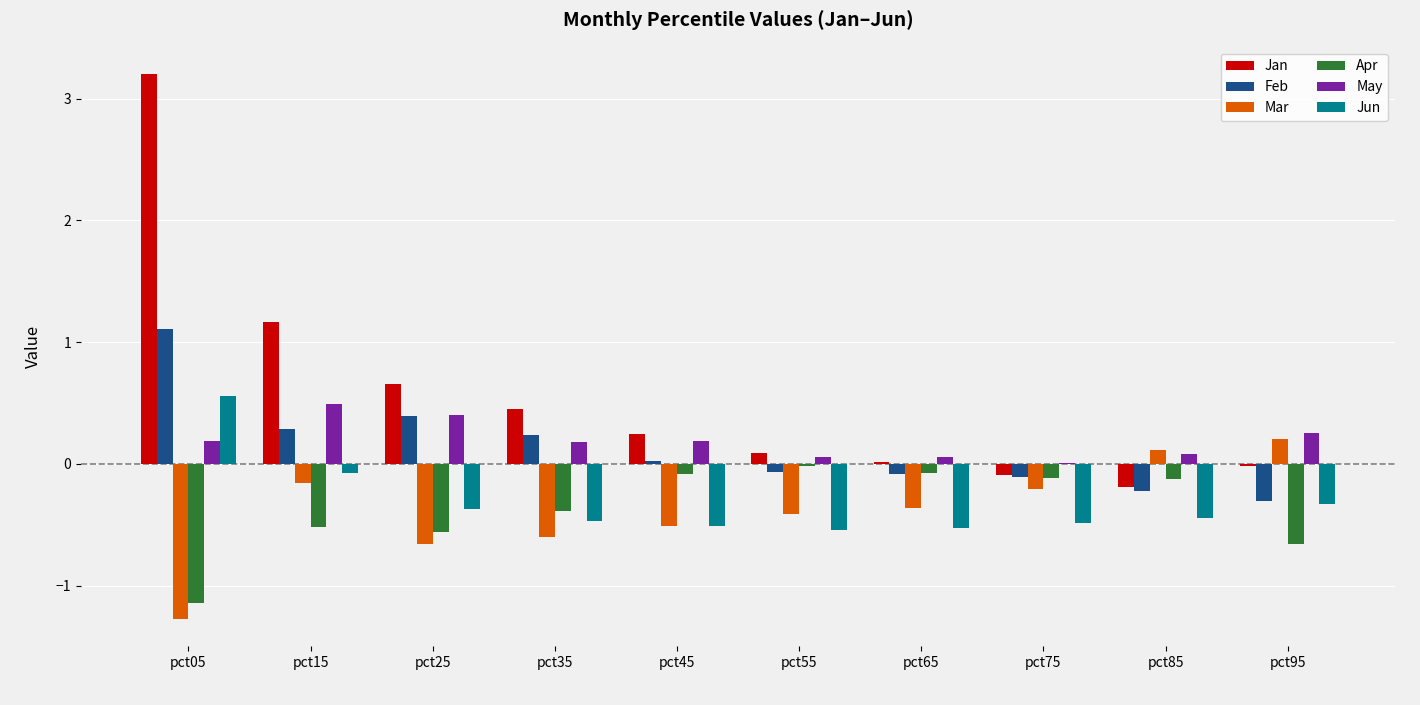

What is the highest value of the Jan series?

3.2